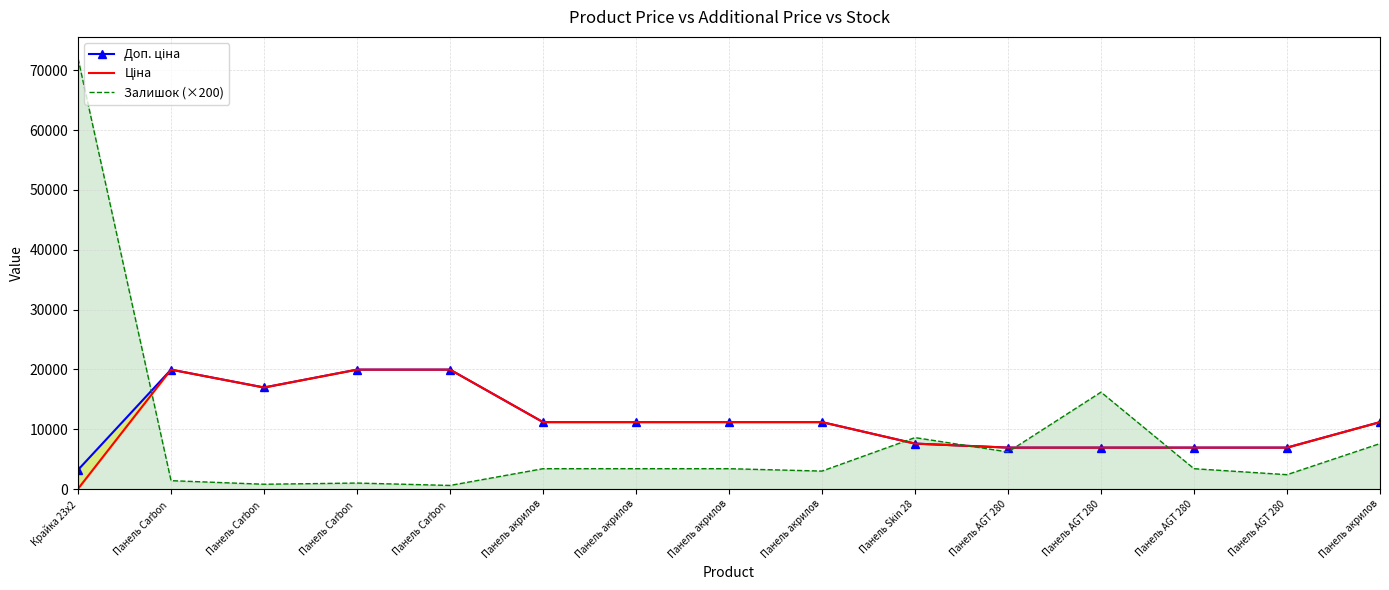

Reading right to left, transcribe all the data shown in this chart.

Доп. ціна: Панель акрилов=11188.2	Панель AGT 280=6925.7	Панель AGT 280=6925.7	Панель AGT 280=6925.7	Панель AGT 280=6925.7	Панель Skin 28=7596.5	Панель акрилов=11188.2	Панель акрилов=11188.2	Панель акрилов=11188.2	Панель акрилов=11188.2	Панель Carbon =19964.2	Панель Carbon =19964.2	Панель Carbon =16976.3	Панель Carbon =19964.2	Крайка 23x2=3205.0
Ціна: Панель акрилов=11188.2	Панель AGT 280=6925.7	Панель AGT 280=6925.7	Панель AGT 280=6925.7	Панель AGT 280=6925.7	Панель Skin 28=7596.5	Панель акрилов=11188.2	Панель акрилов=11188.2	Панель акрилов=11188.2	Панель акрилов=11188.2	Панель Carbon =19964.2	Панель Carbon =19964.2	Панель Carbon =16976.3	Панель Carbon =19964.2	Крайка 23x2=32.0
Залишок (×200): Панель акрилов=7600.0	Панель AGT 280=2400.0	Панель AGT 280=3400.0	Панель AGT 280=16200.0	Панель AGT 280=6200.0	Панель Skin 28=8600.0	Панель акрилов=3000.0	Панель акрилов=3400.0	Панель акрилов=3400.0	Панель акрилов=3400.0	Панель Carbon =600.0	Панель Carbon =1000.0	Панель Carbon =800.0	Панель Carbon =1400.0	Крайка 23x2=72000.0